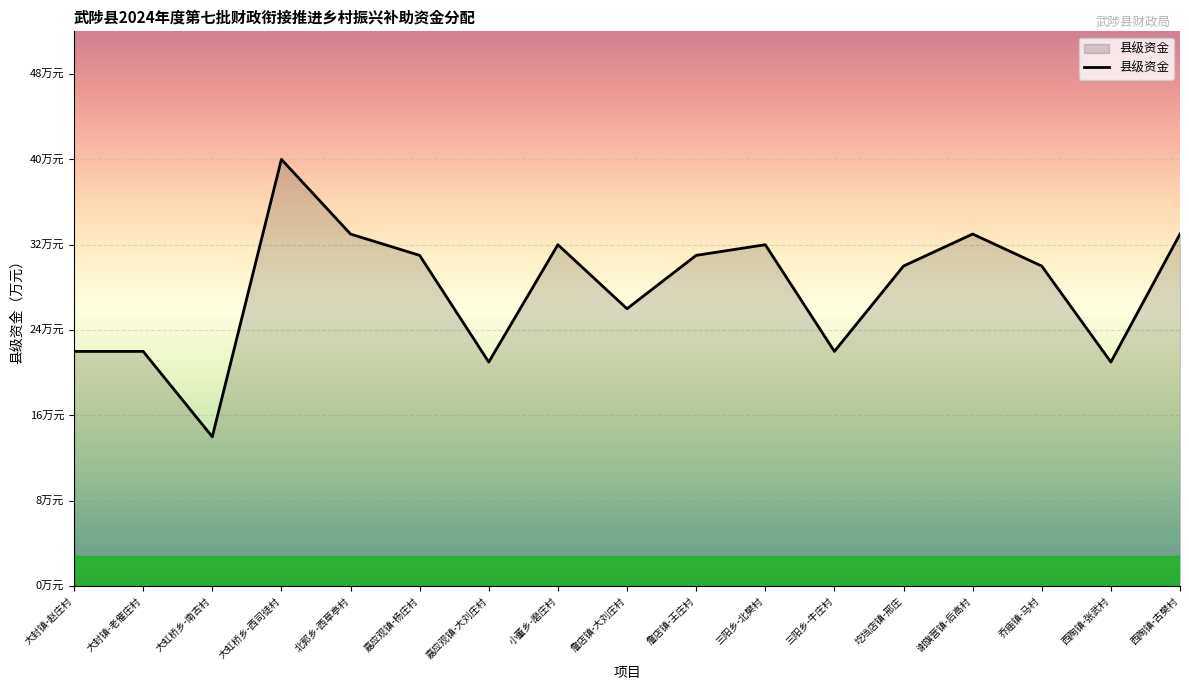

True or false: the data shows 22 at 三阳乡-牛庄村.

True